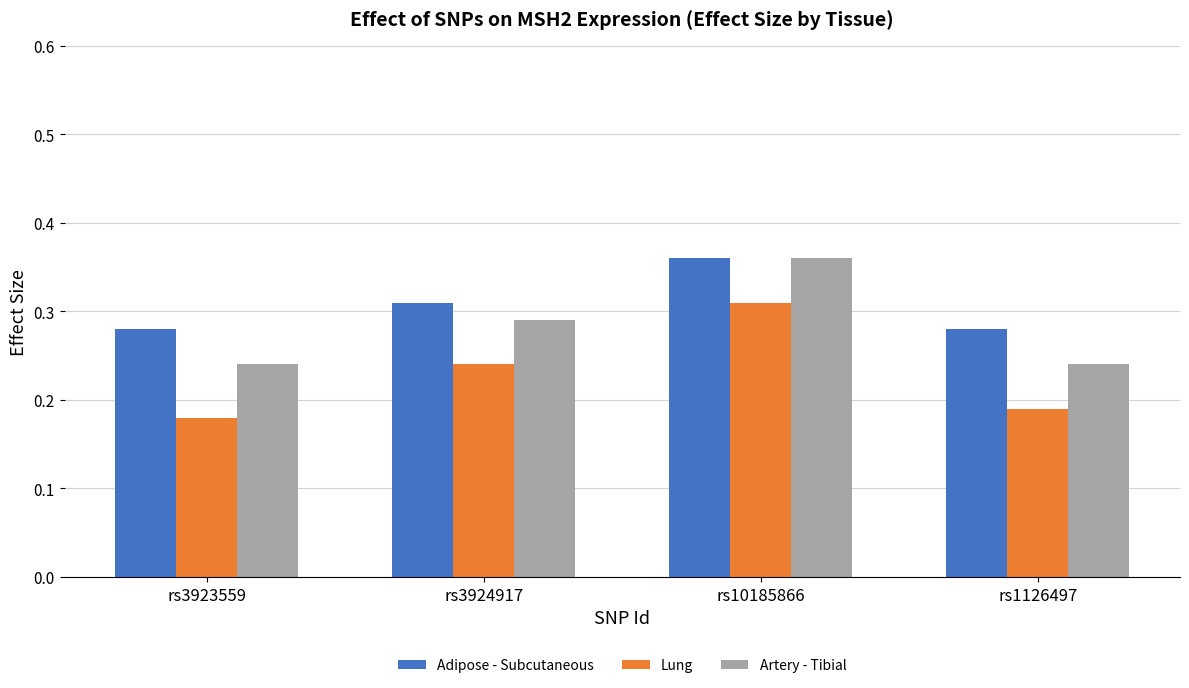

What is the sum of all Artery - Tibial values?

1.1